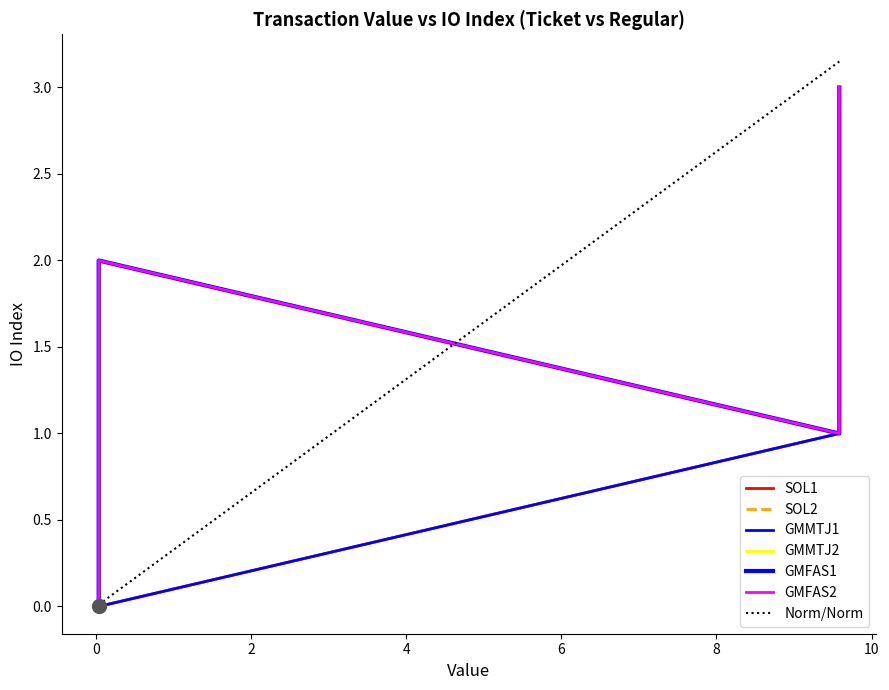

Which series has the largest range (max minus min)?

Norm/Norm